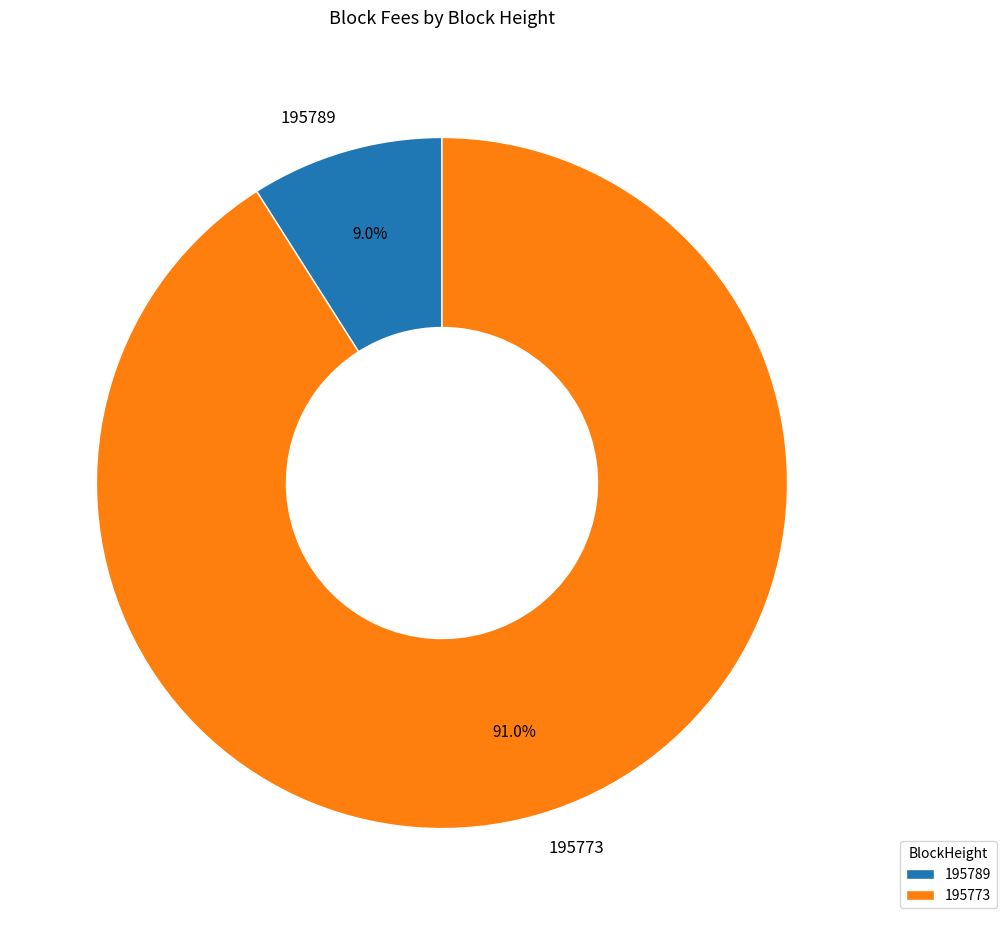

To the nearest percent, what is the difference between the 195773 and 195789 slice percentages?

82%